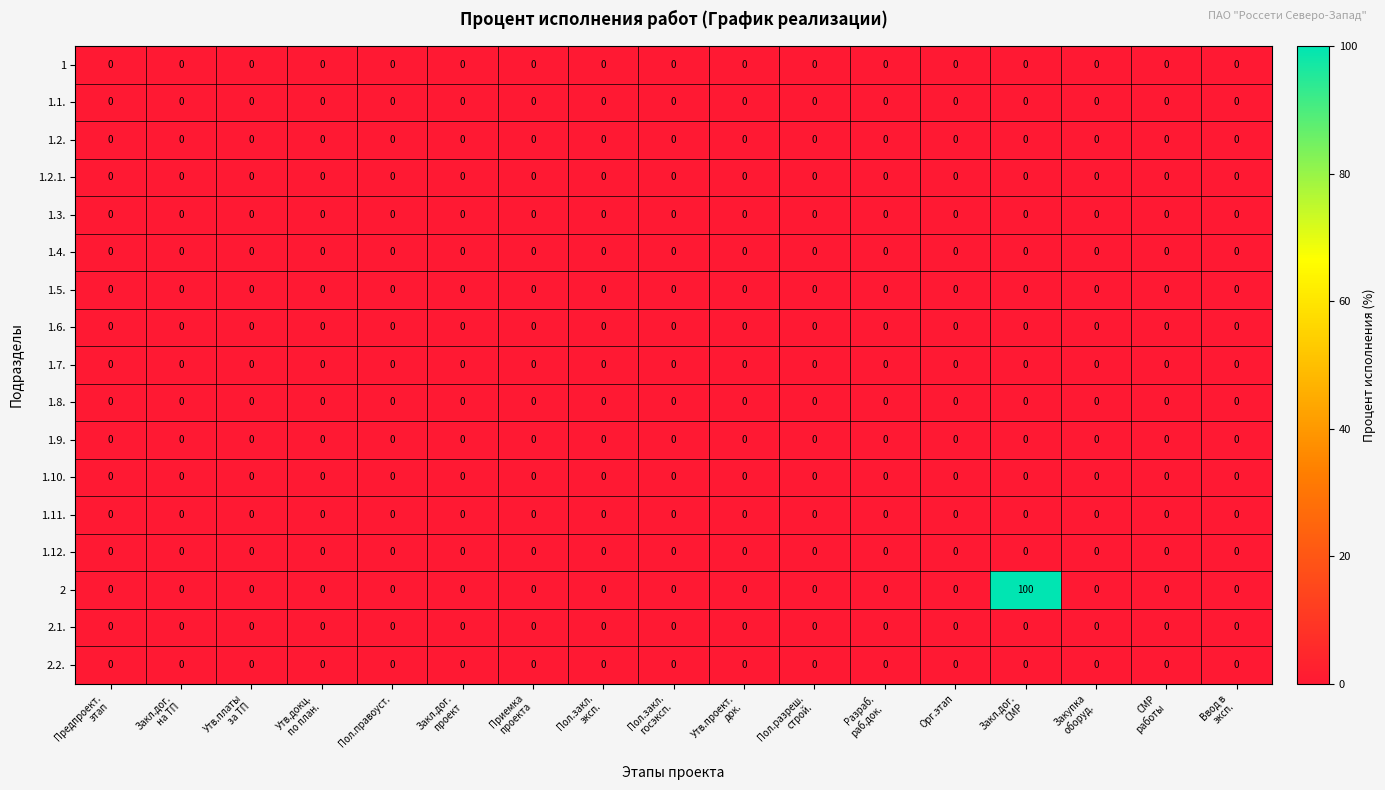

What is the difference between the maximum and minimum values in the 2 series?

100